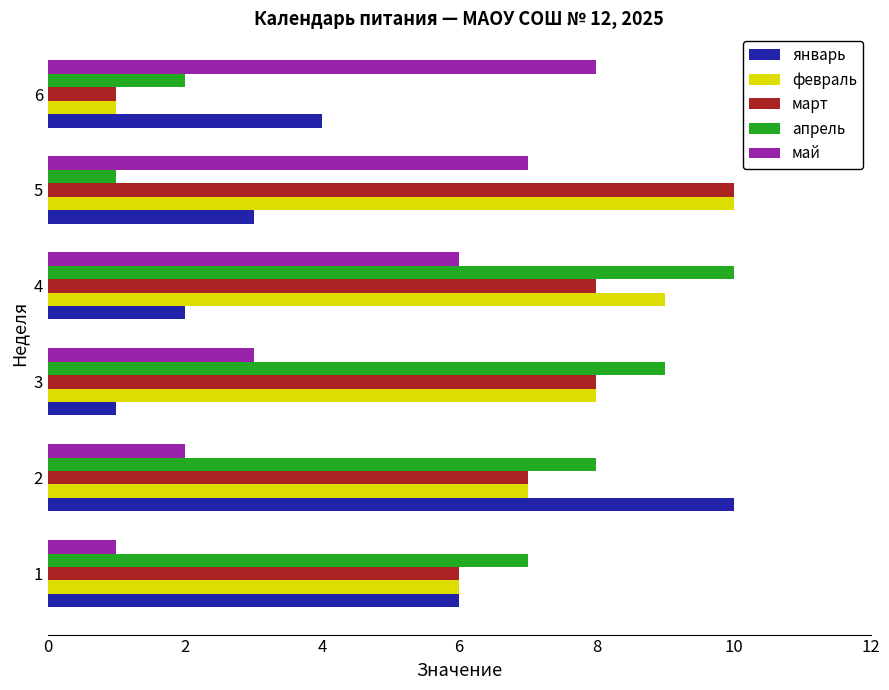

List the labels in order of май value, largest first.

6, 5, 4, 3, 2, 1